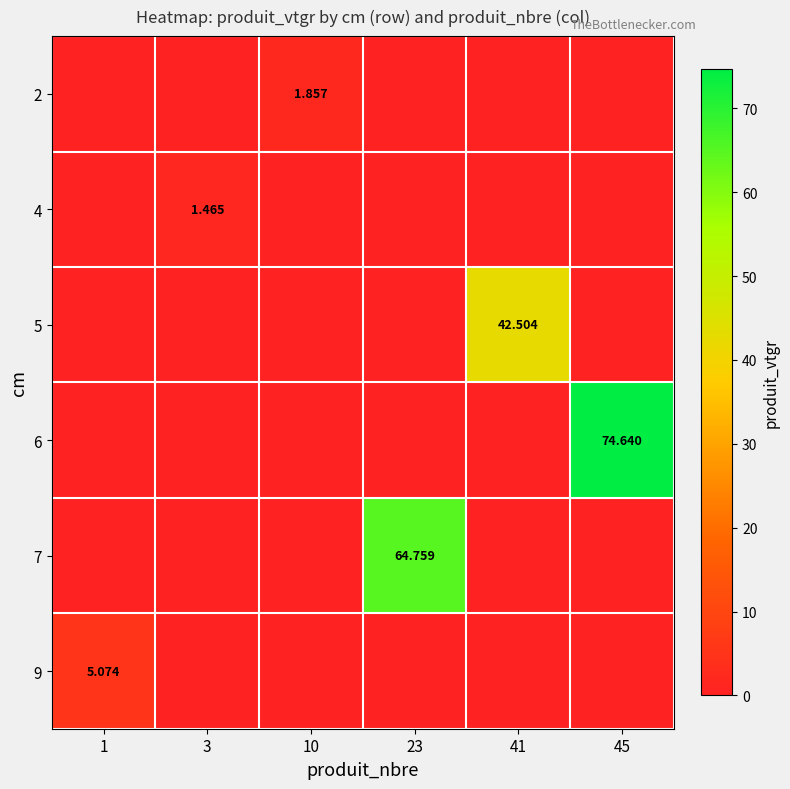

True or false: 9 has a value of 1.6 at 10.

False